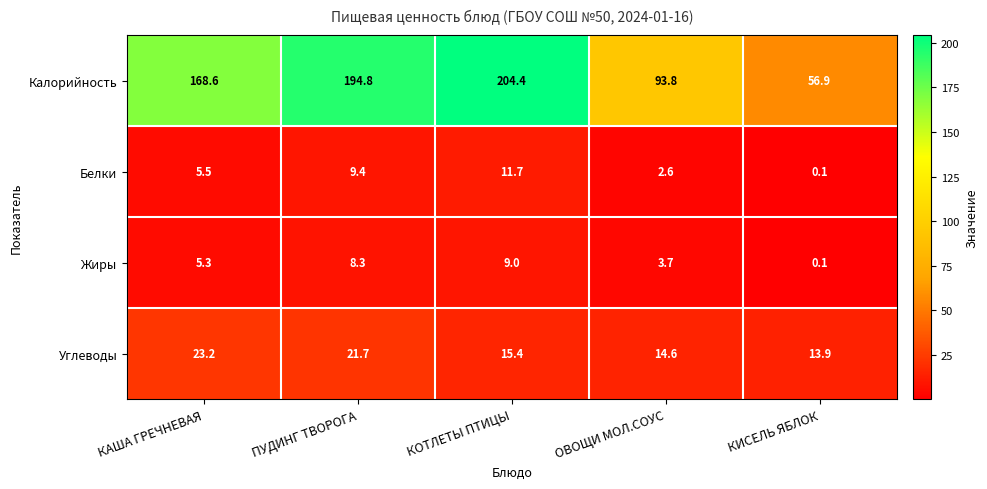

How many values in the Калорийность series exceed 168?

3